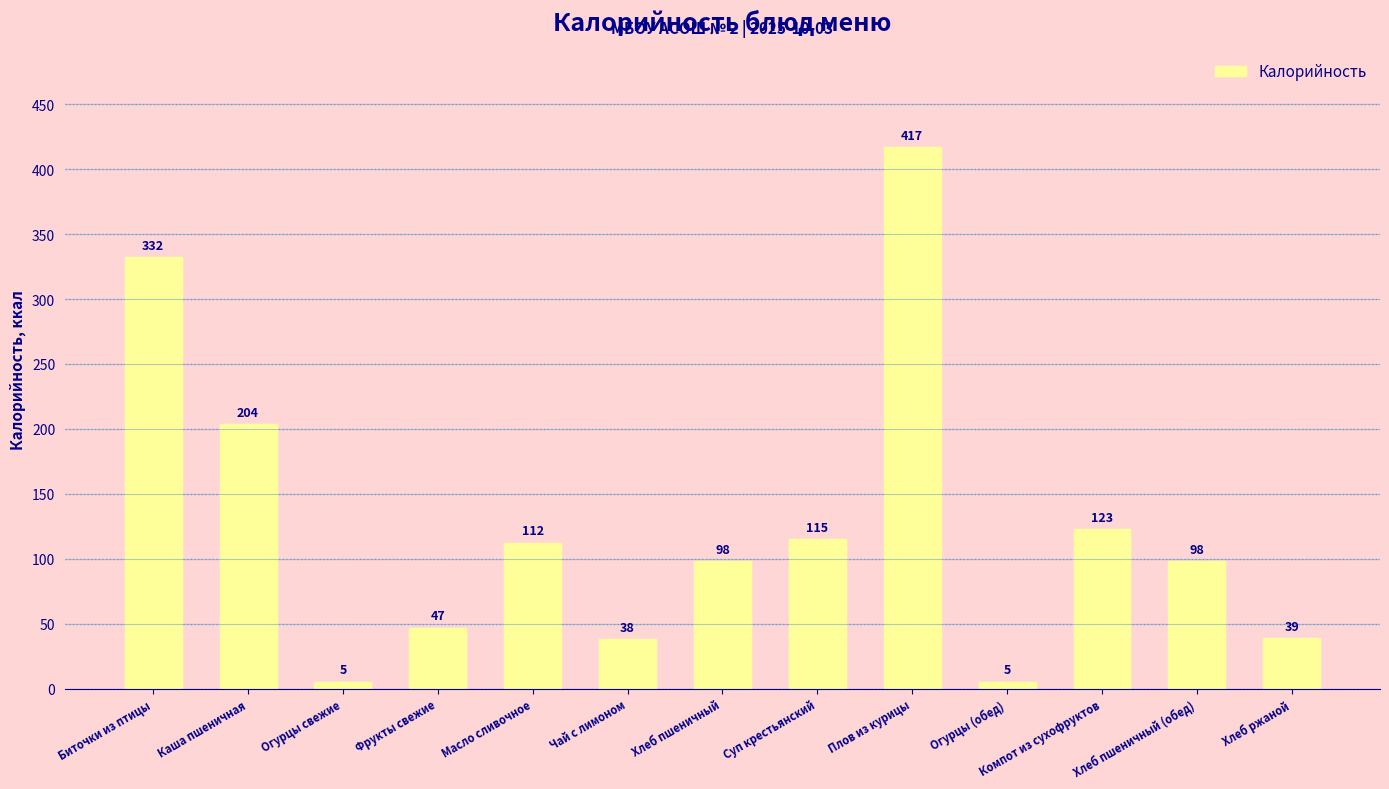

The value at Плов из курицы is 417.0. True or false?

True